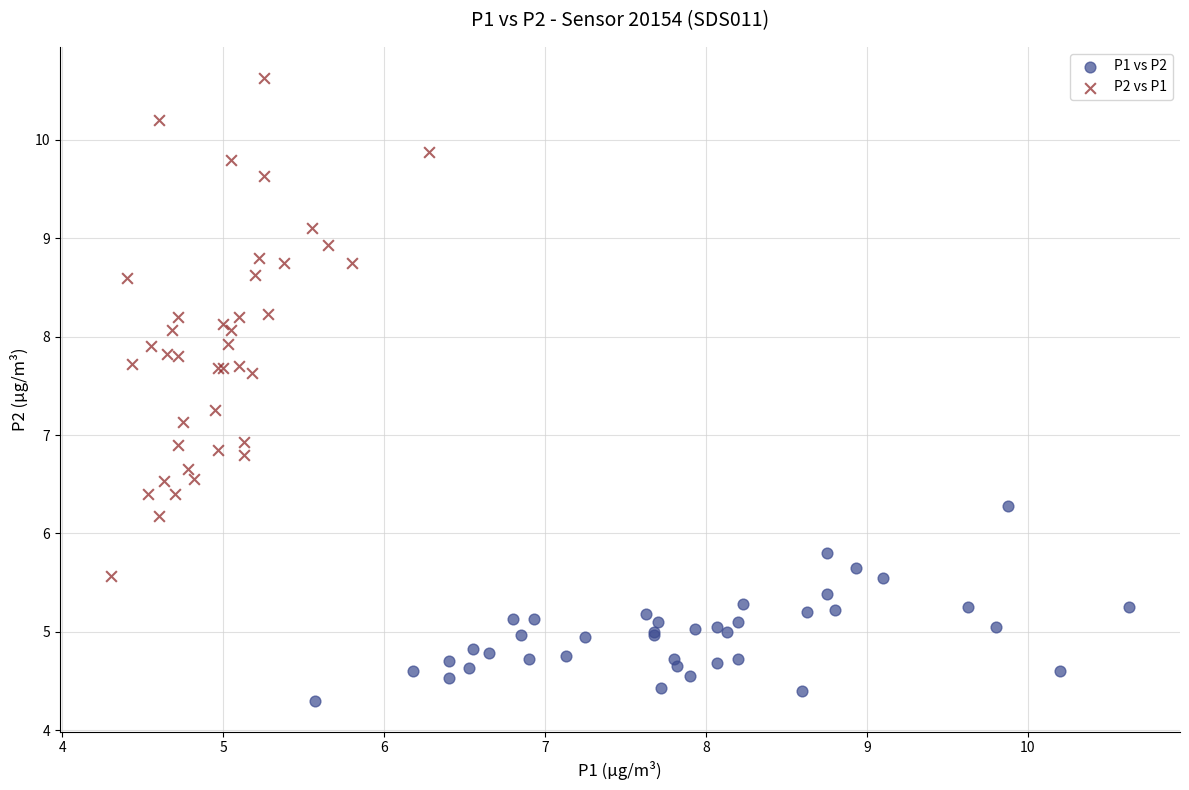

Which series reaches the maximum Y coordinate?

P2 vs P1